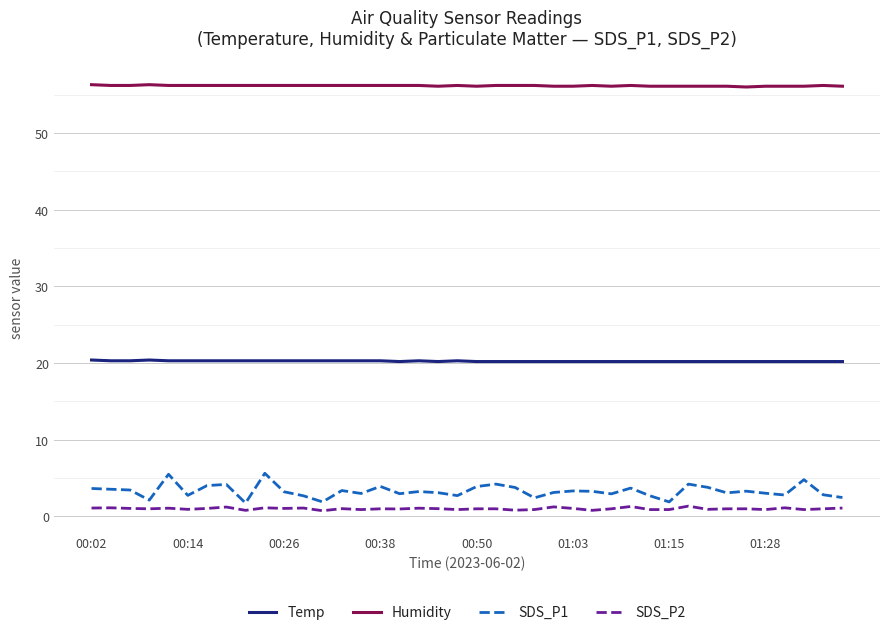

Does the chart have visible grid lines?

Yes